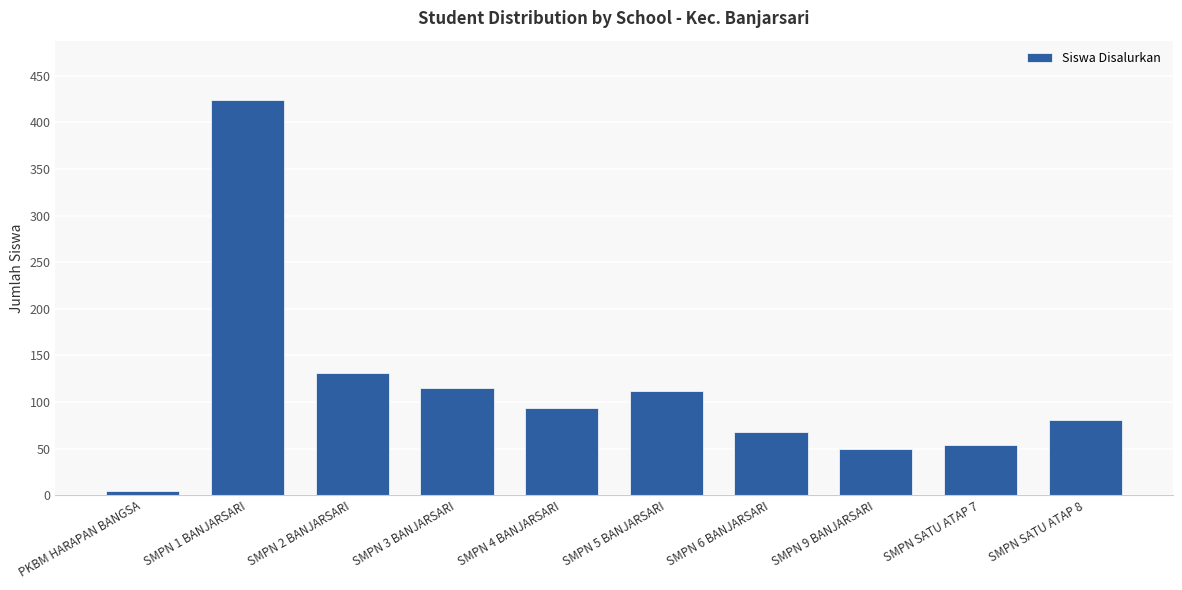

Approximately how many times larger is the value at SMPN 6 BANJARSARI compared to SMPN 2 BANJARSARI?

0.5